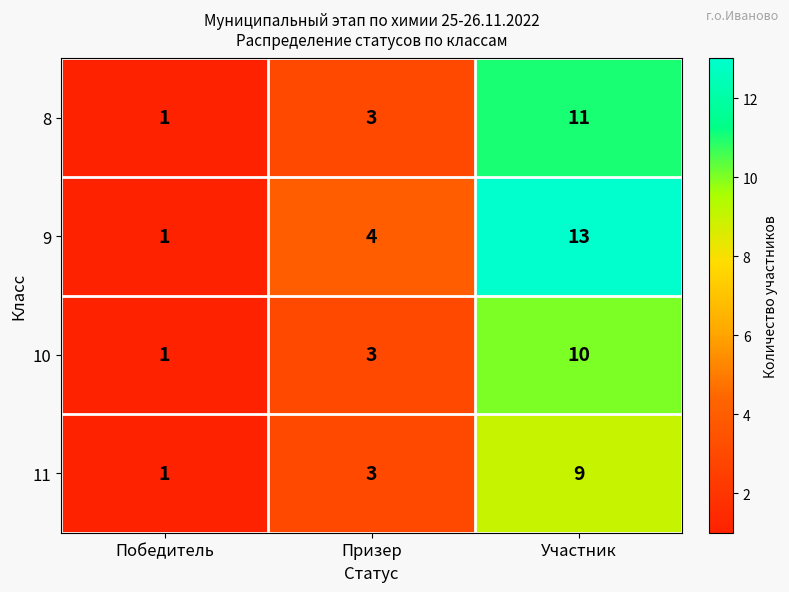

Count the number of data series in this chart.

4